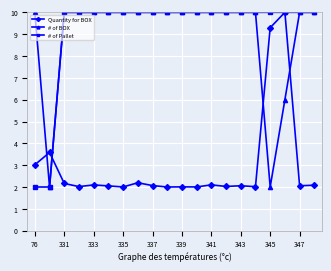

Count the # of BOX values in the range 10 to 11.

17